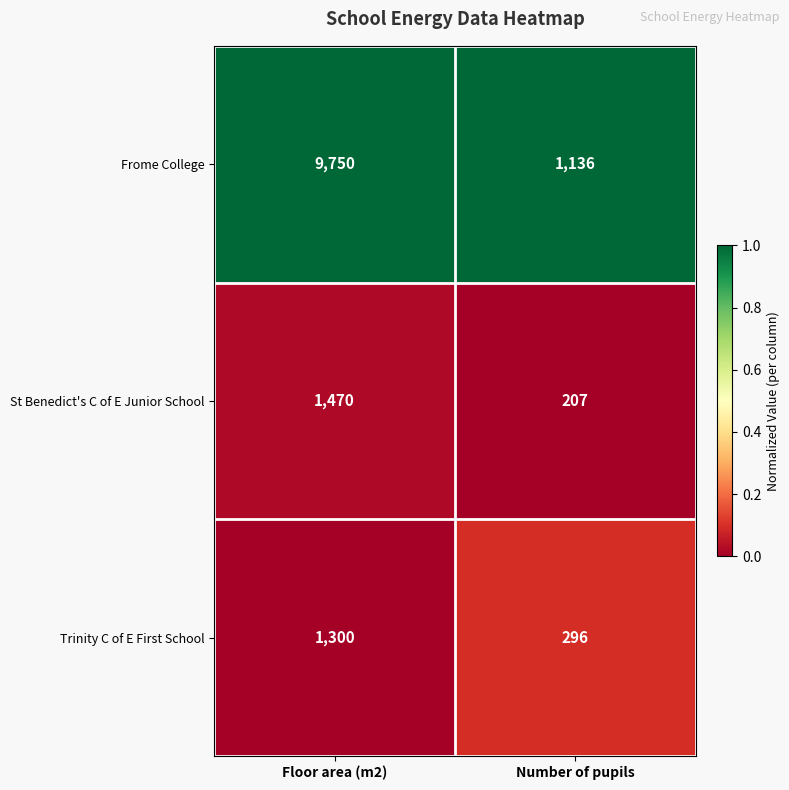

Which series has the widest spread of values?

Frome College